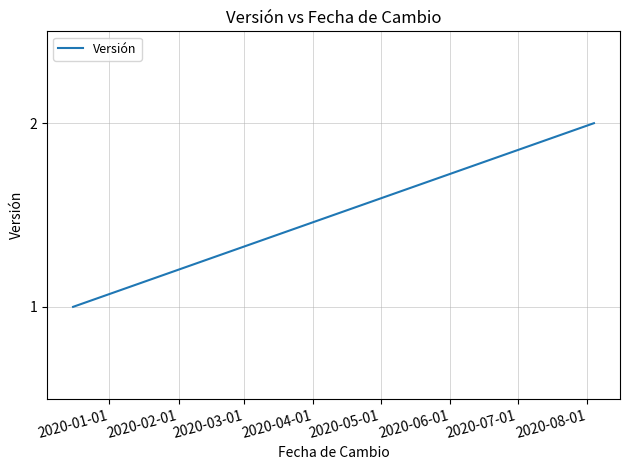

True or false: the data shows 3 at 2020-02-01.

False